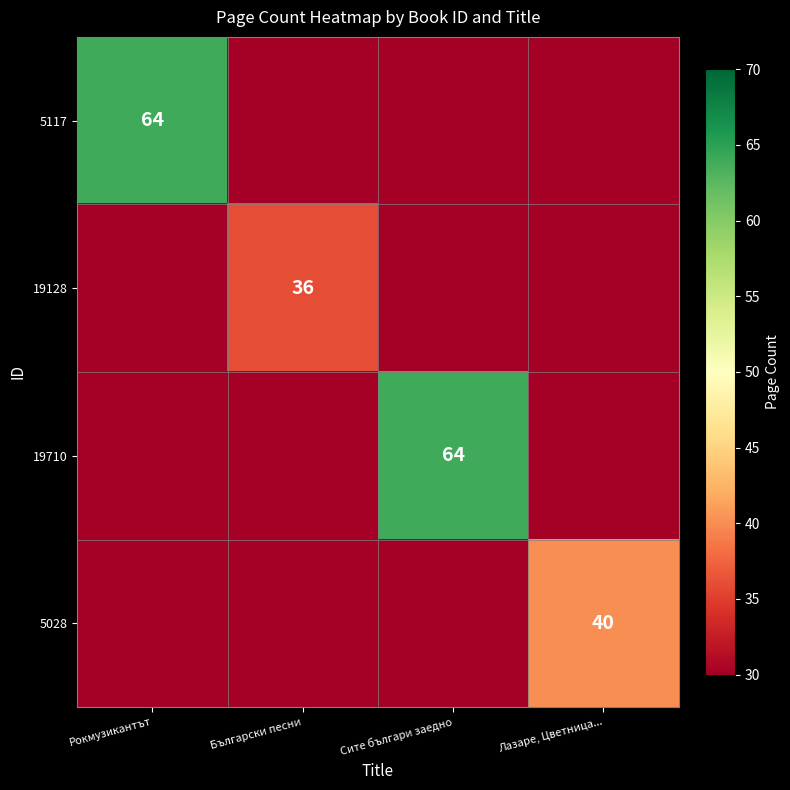

How many positive values does the 5117 series have?

1